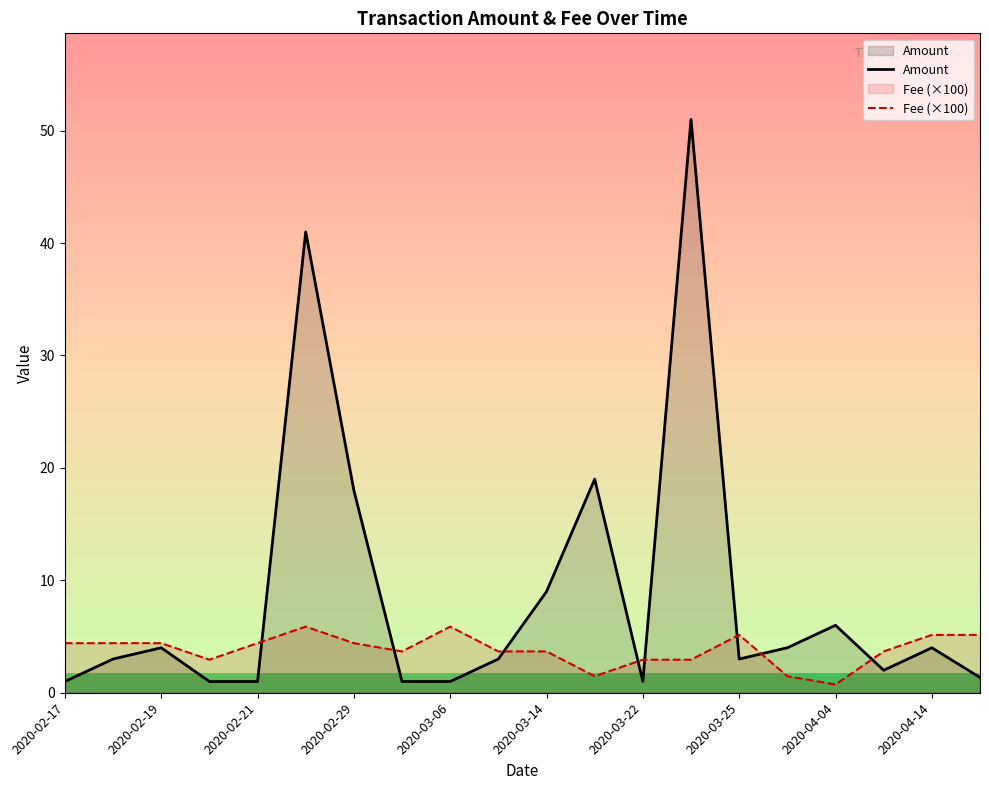

What is the total value across all series at 2020-03-25?

8.1